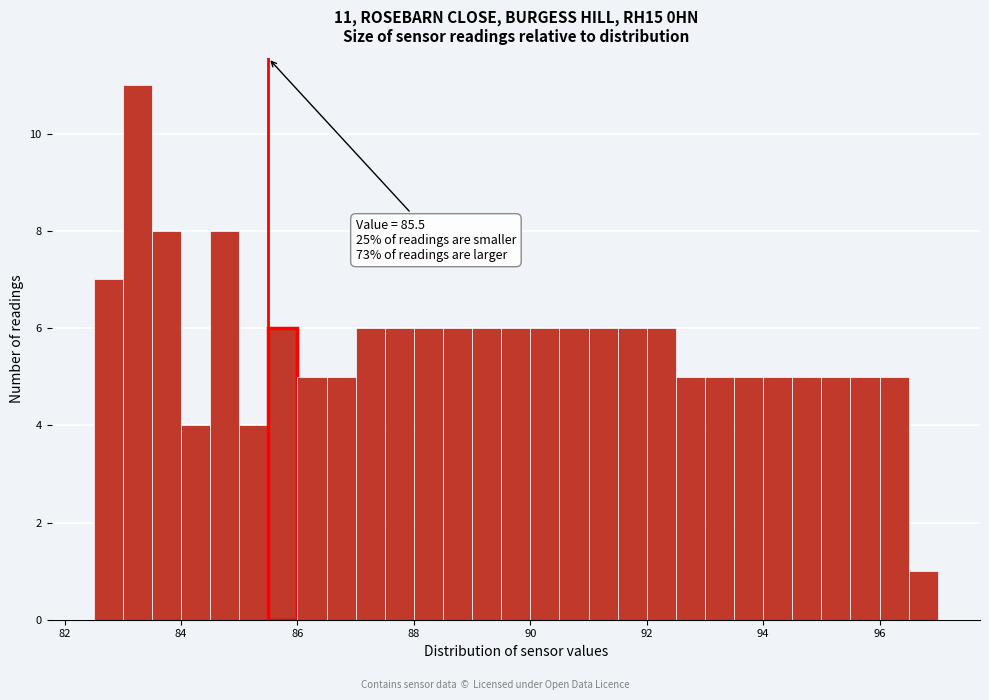

Read against the x-axis, roughly where is the centre of the tallest bar?

83.2